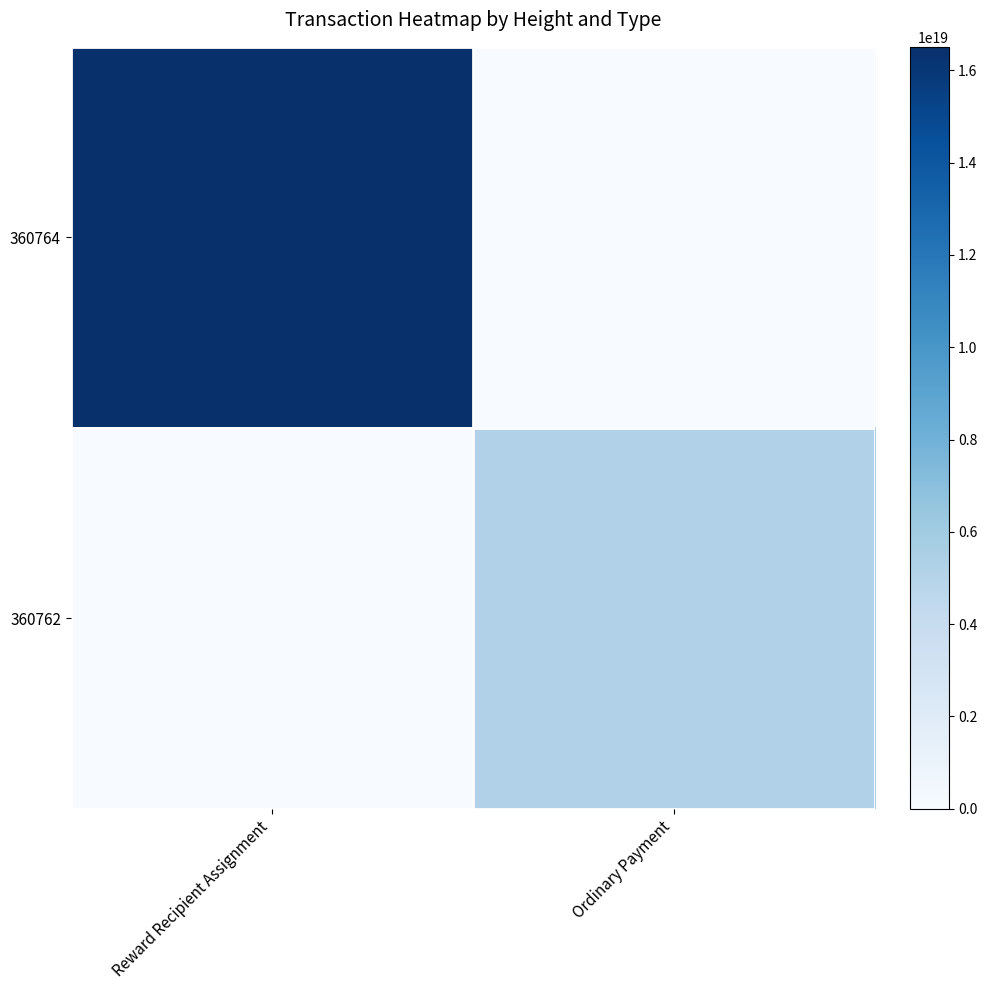

Which series has the largest total across all categories?

360764